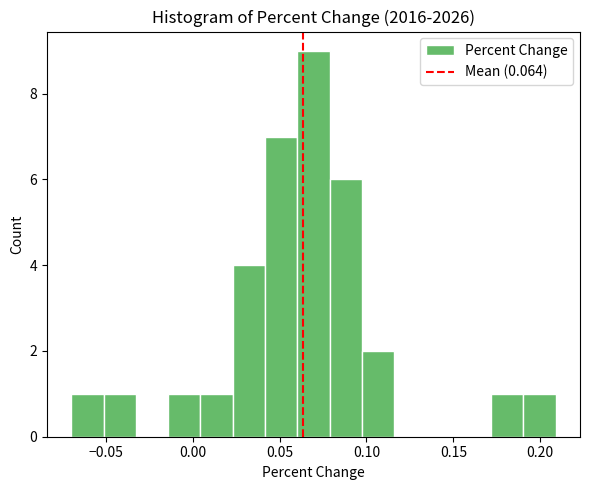

Read against the x-axis, roughly where is the centre of the tallest bar?

0.070